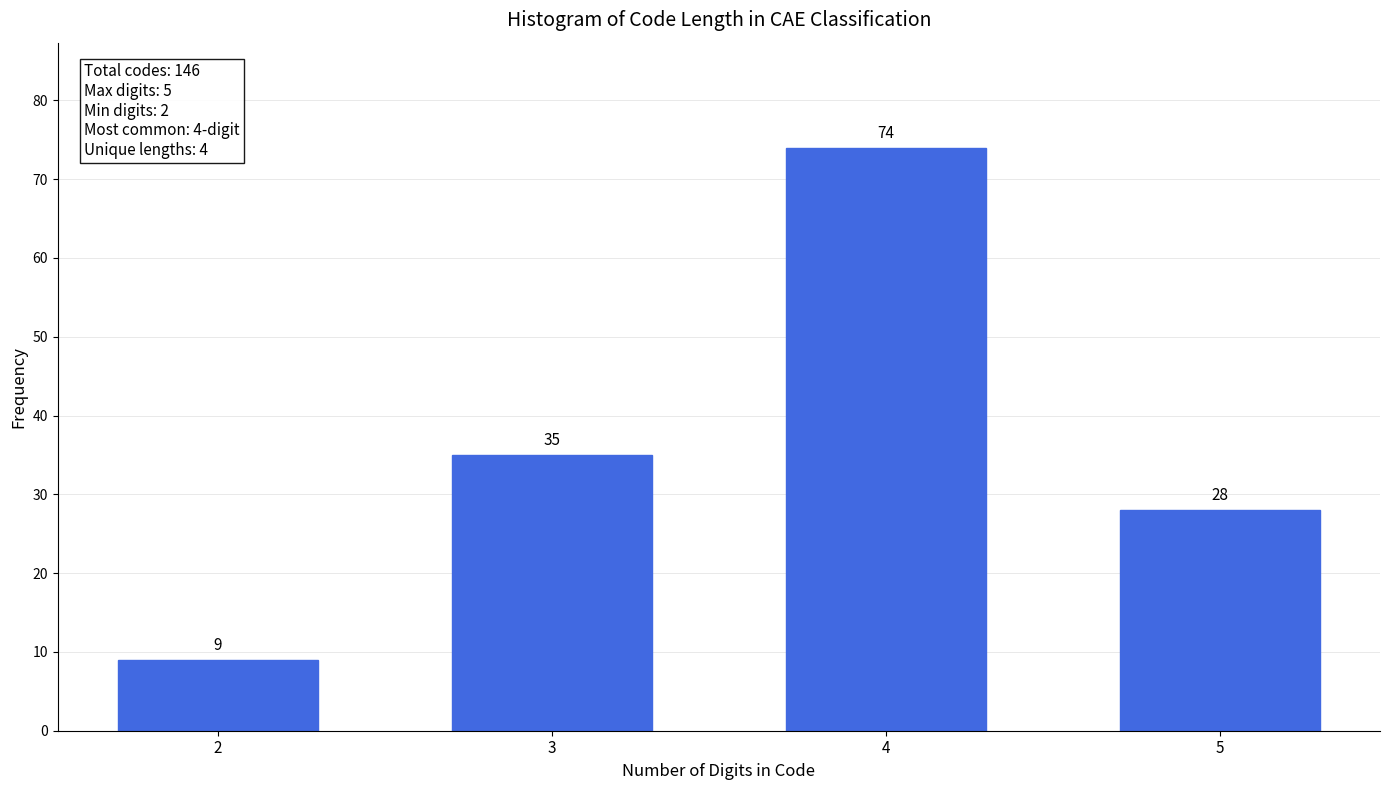

Reading right to left, list all the values displayed in this chart.

28	74	35	9